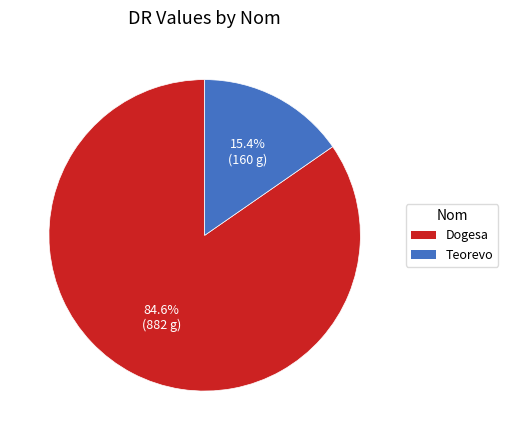

What percentage is NOT represented by Dogesa?

15.4%